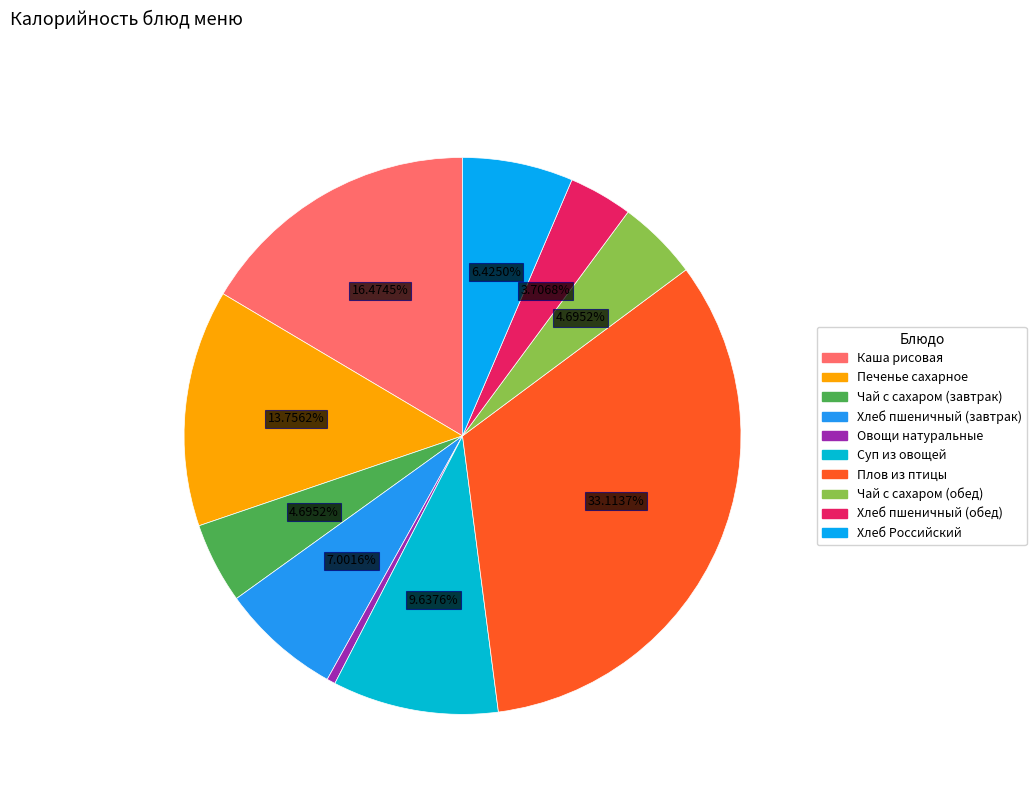

To the nearest percent, what is the combined percentage of Хлеб Российский and Хлеб пшеничный (завтрак)?

13%